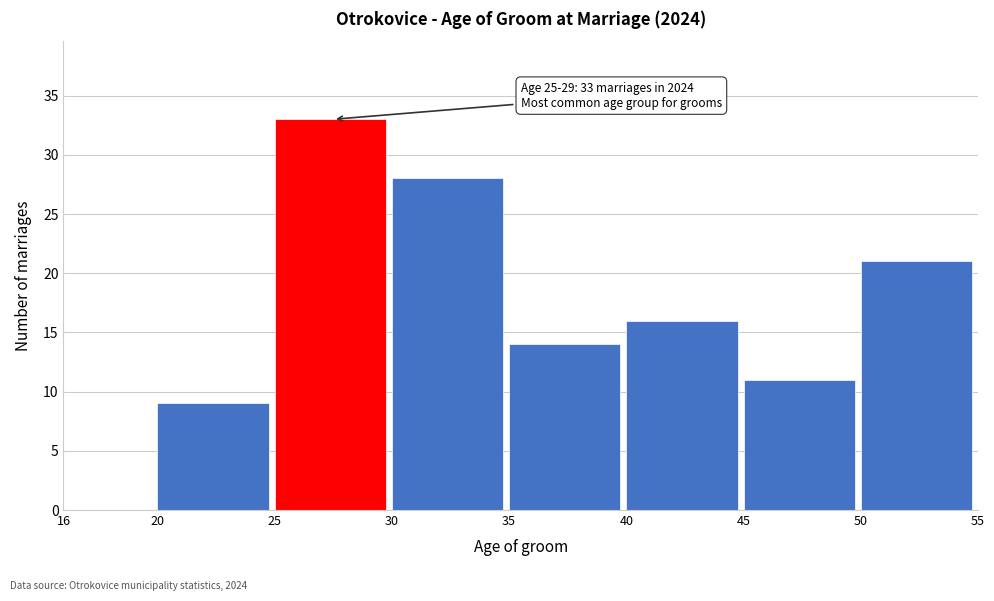

Reading left to right, list all the values displayed in this chart.

16=0	20=9	25=33	30=28	35=14	40=16	45=11	50=21